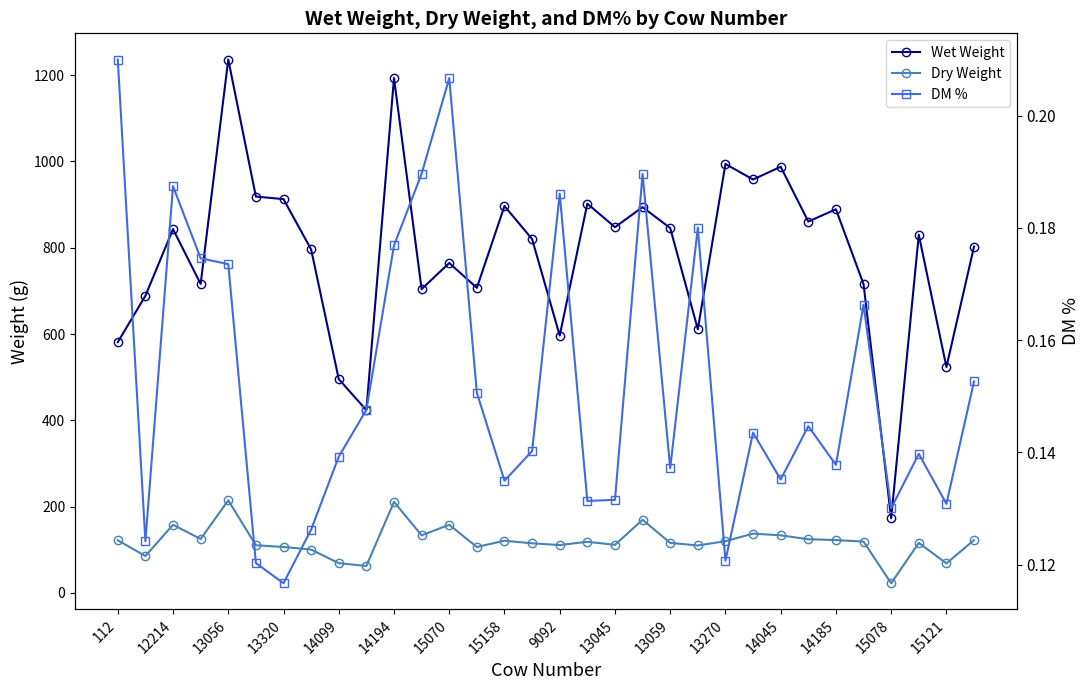

What are all the series names shown in the legend?

Wet Weight, Dry Weight, DM %